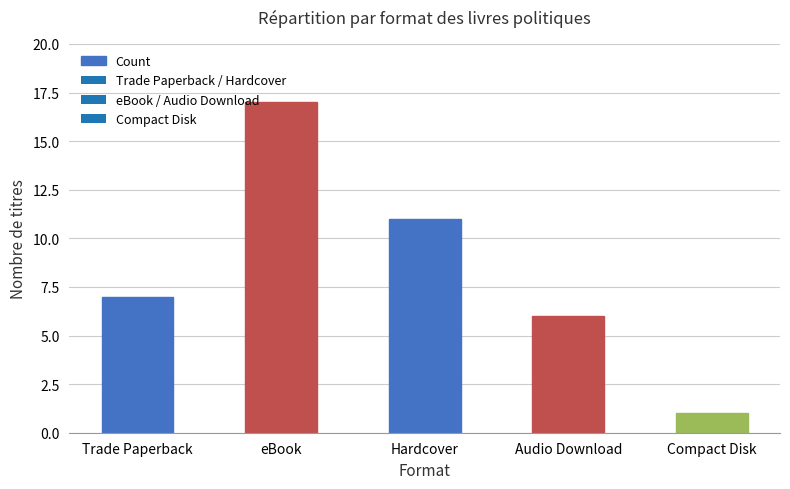

What is the difference between the second highest and second lowest values?

5